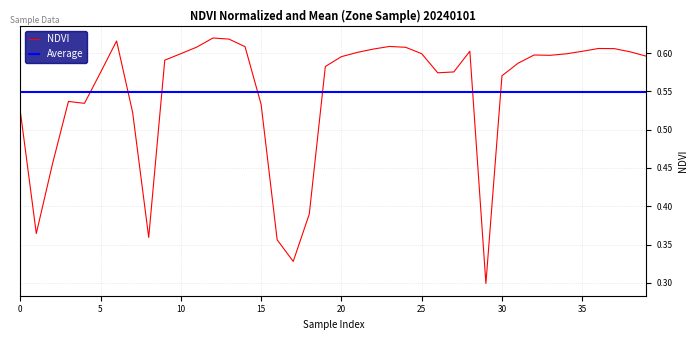

Which label corresponds to the smallest value in the chart?

29